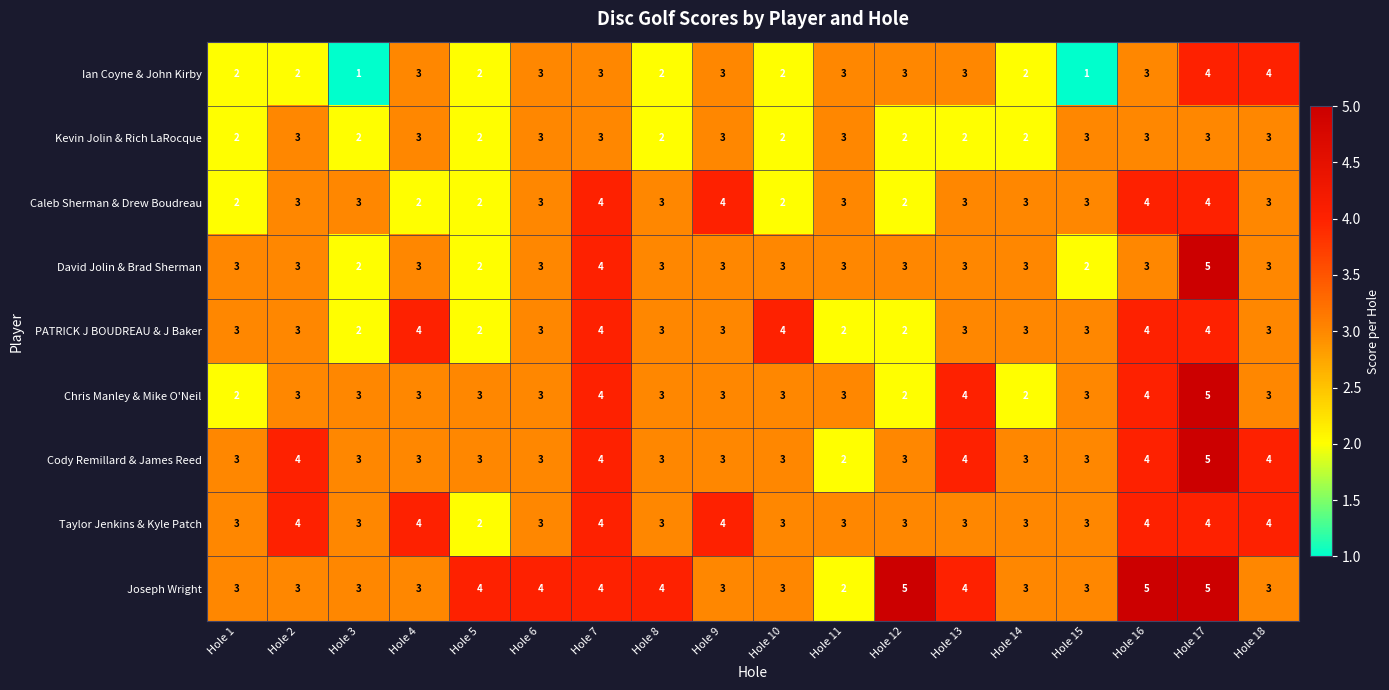

True or false: Kevin Jolin & Rich LaRocque has a value of 1 at Hole 7.

False